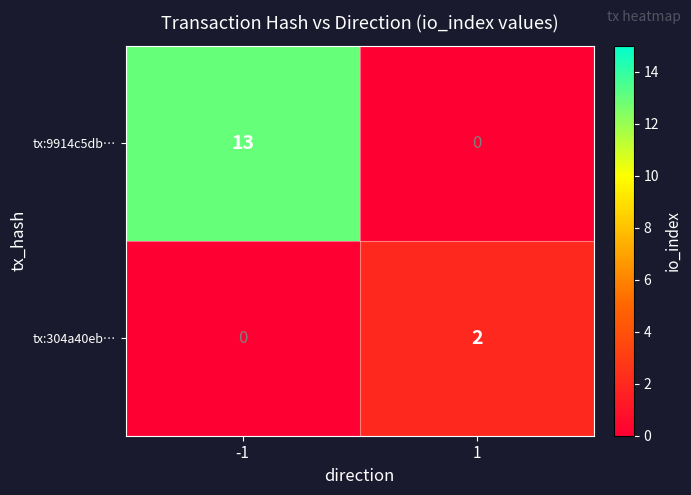

Which series has the largest total across all categories?

tx:9914c5db…